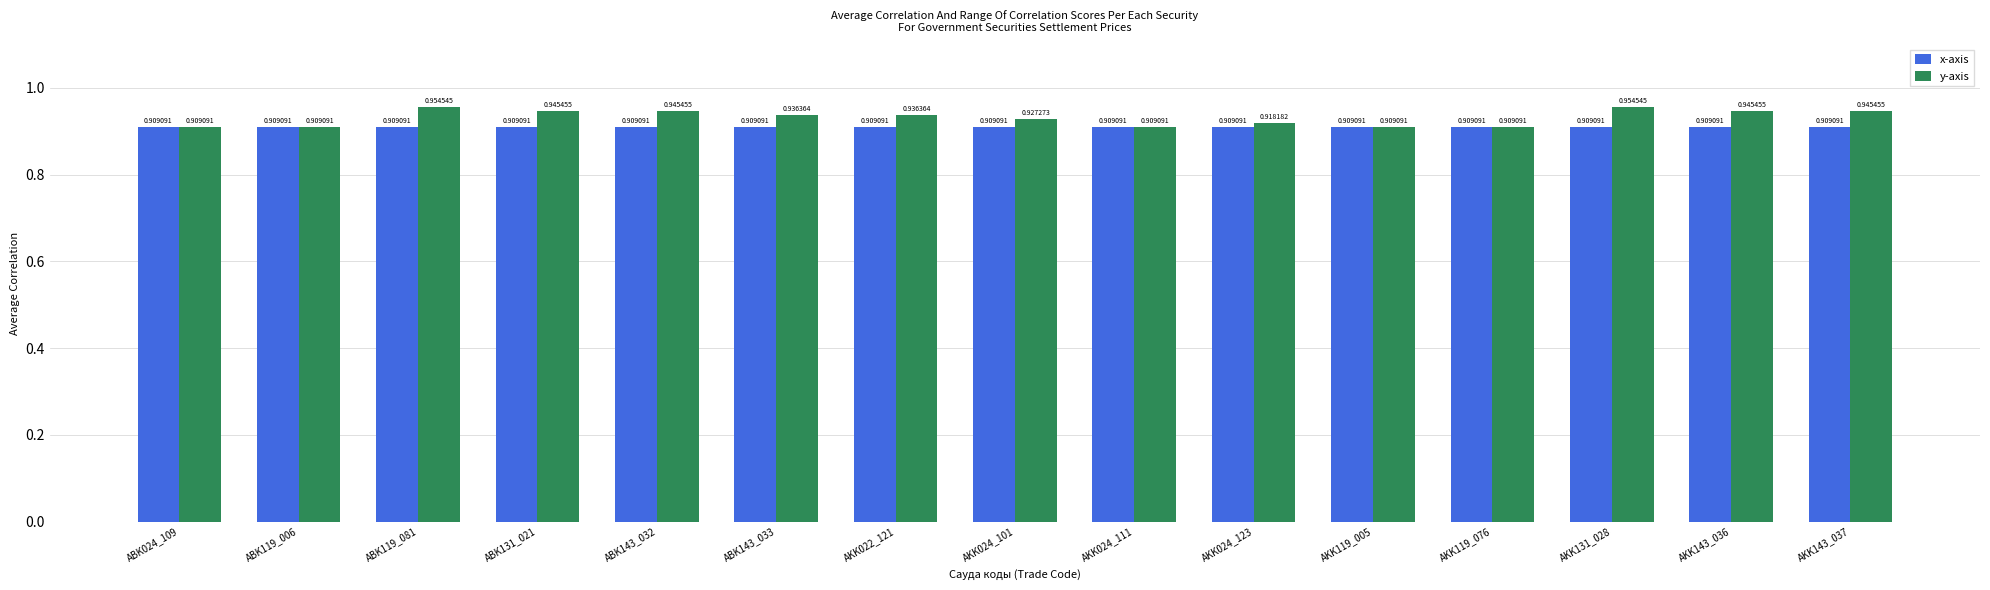

What are all the series names shown in the legend?

x-axis, y-axis